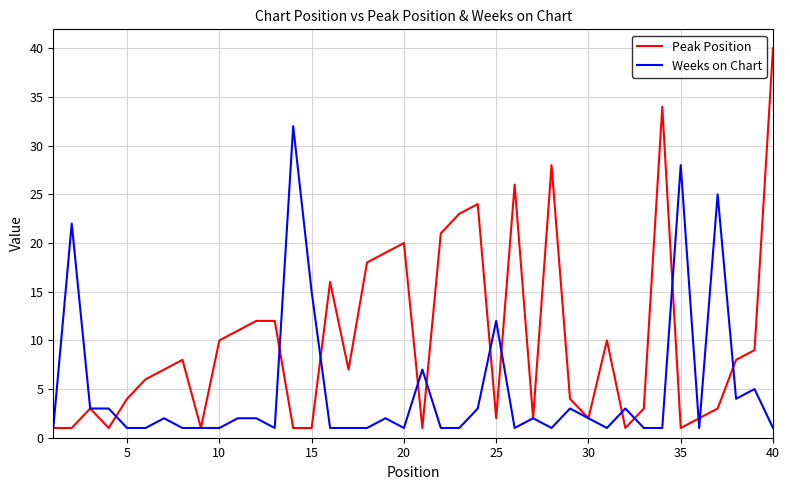

List the series in order of their peak value, lowest first.

Weeks on Chart, Peak Position